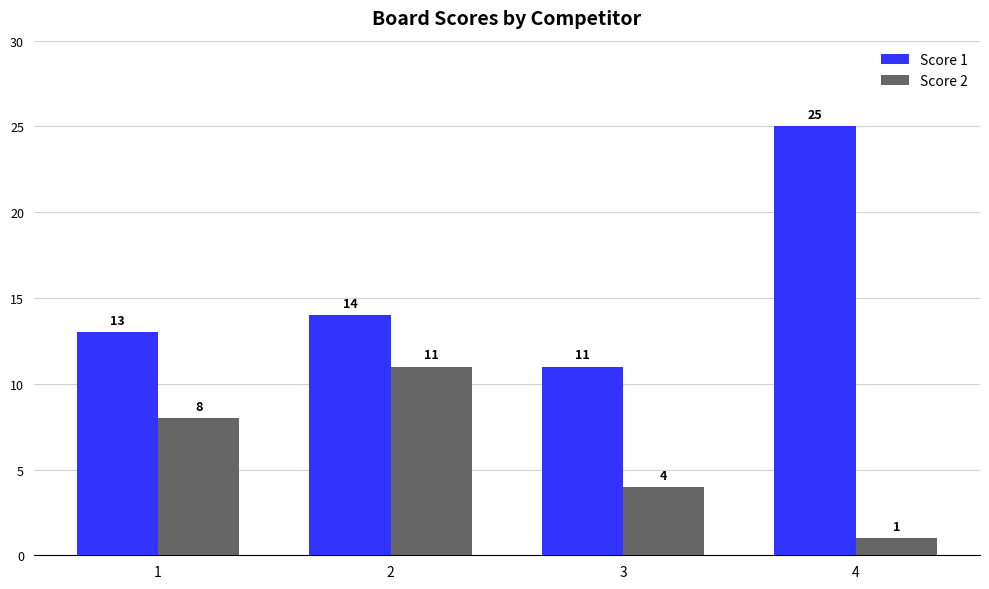

What is the sum of all Score 2 values?

24